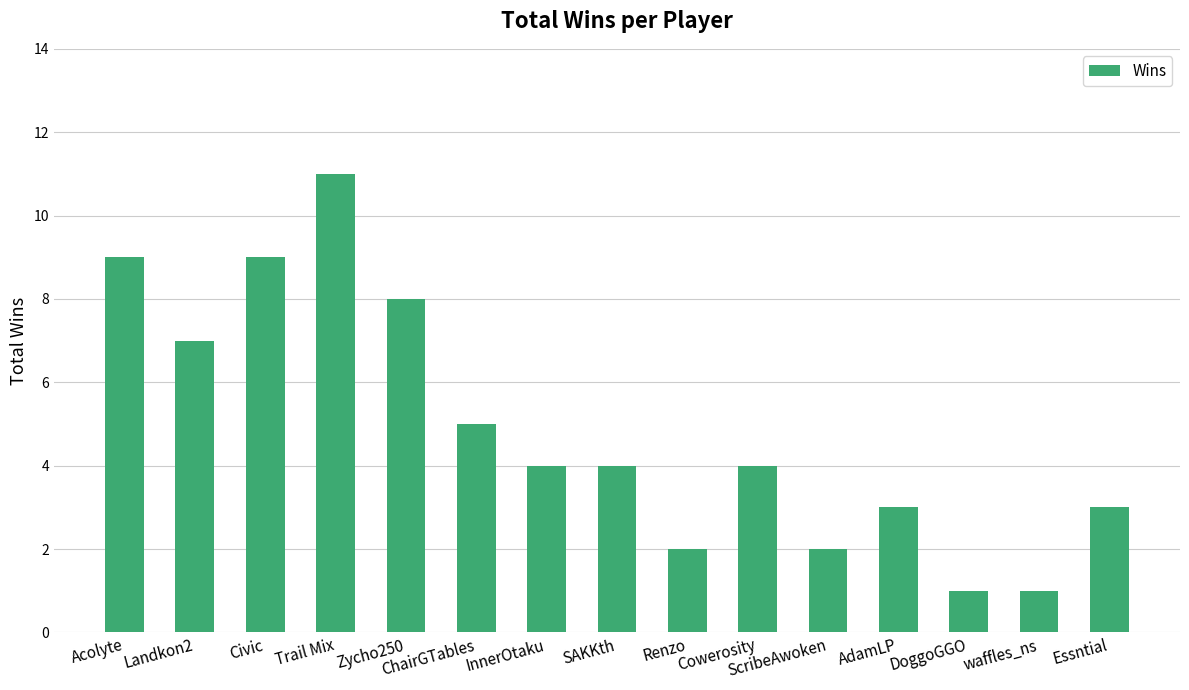

What is the label of the 7th bar from the right?

Renzo